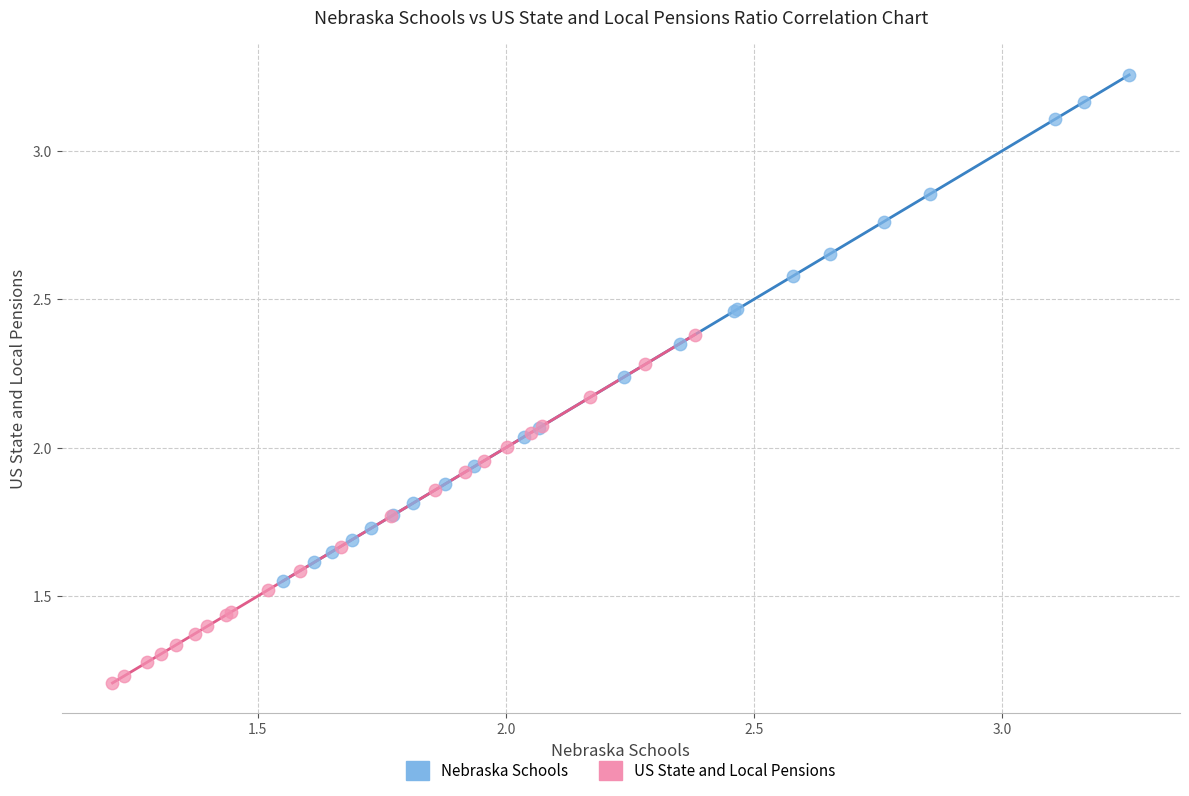

Which series has the widest spread of Y values?

Nebraska Schools